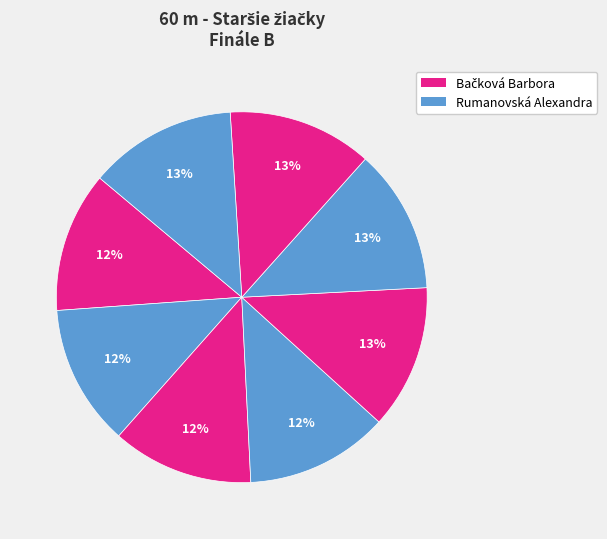

How many segments does this pie chart have?

8